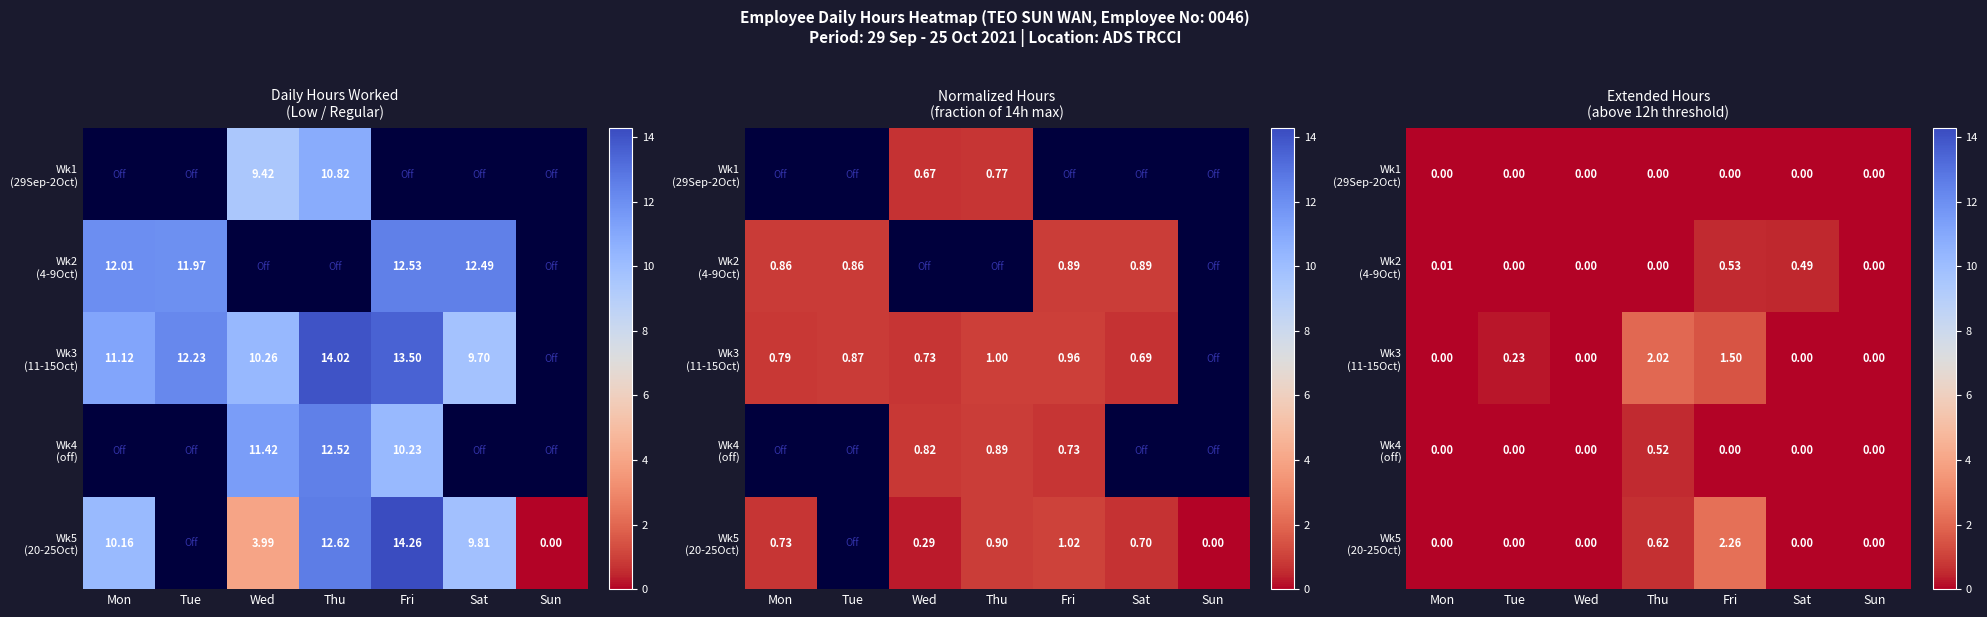

Which series has the largest range (max minus min)?

Wk5 (20-25Oct)